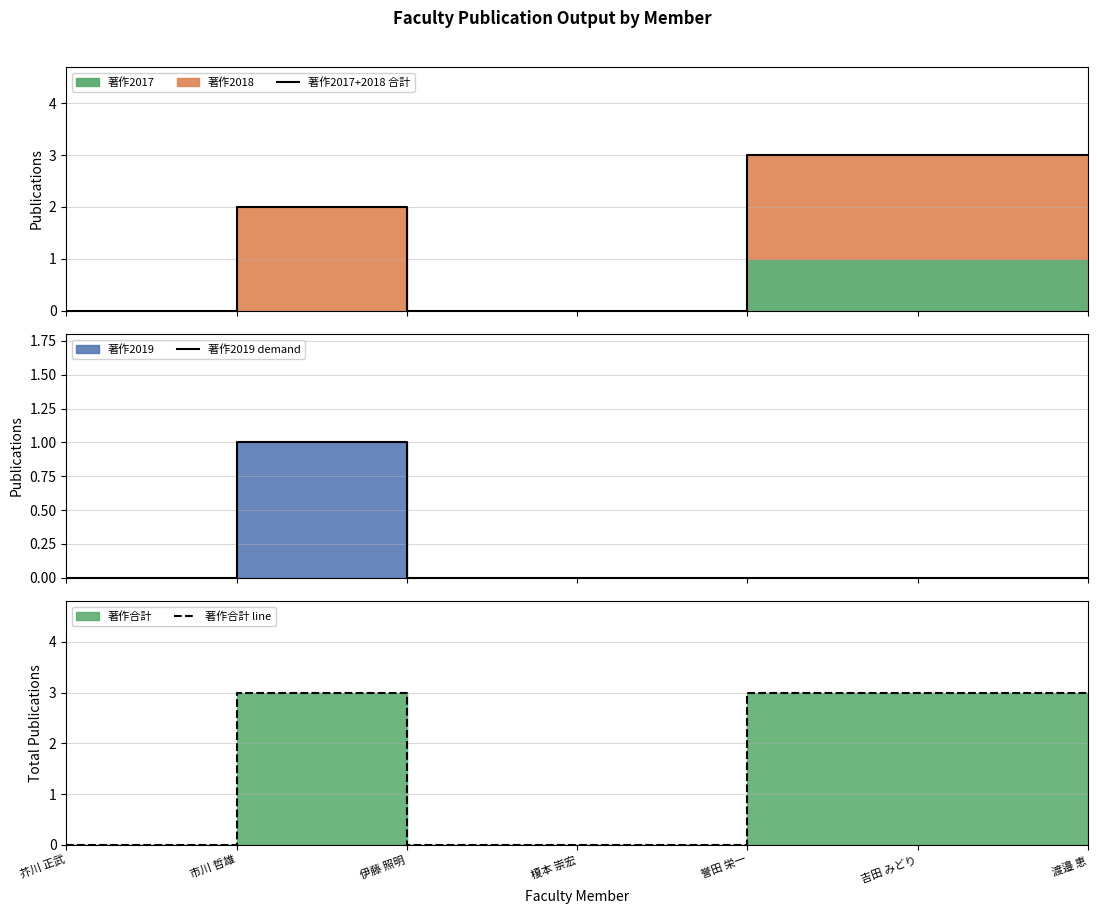

The value of 著作2017+2018 合計 at 伊藤 照明 is 0. True or false?

True